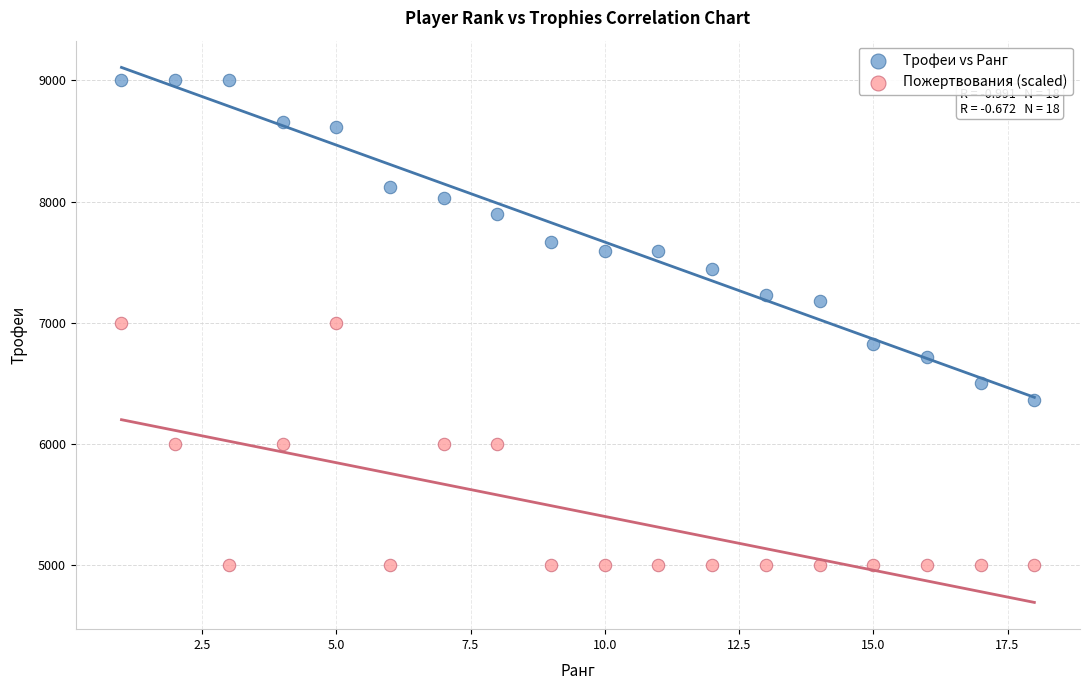

Which series has the largest Y range (max minus min)?

Трофеи vs Ранг